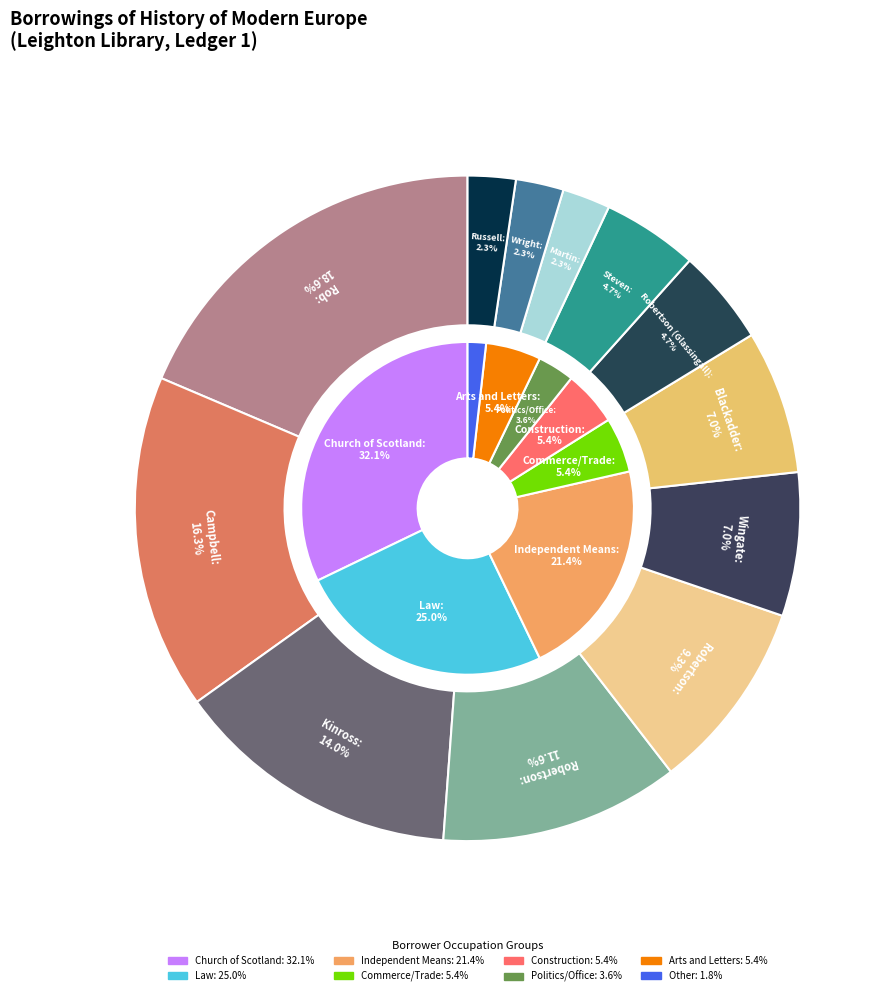

To the nearest percent, what is the average slice percentage?

8%